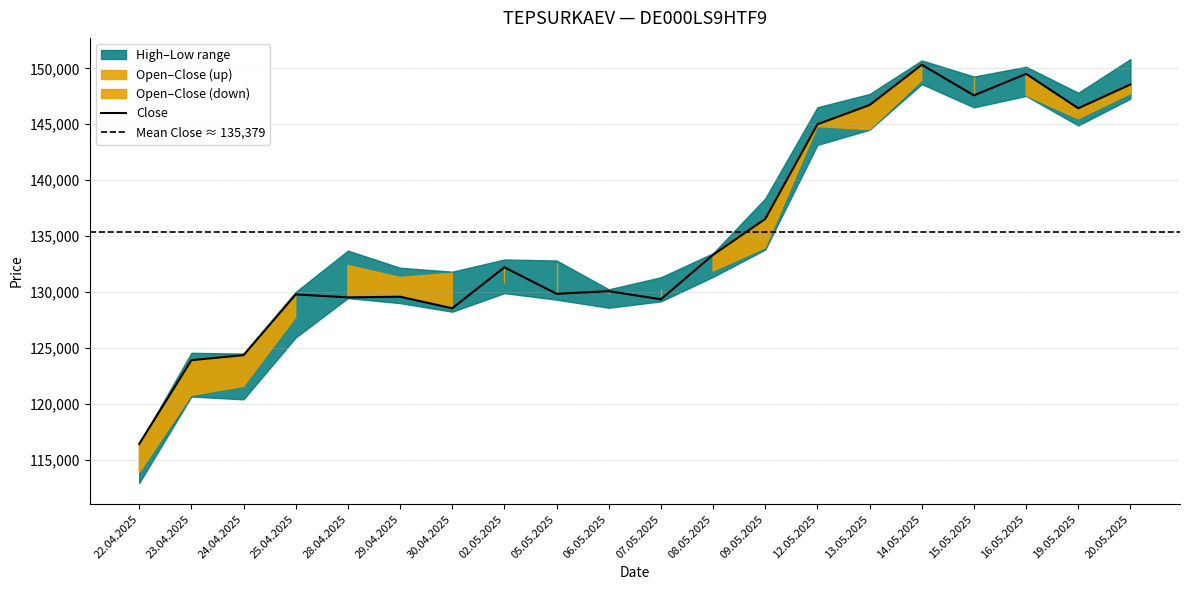

List the series in order of their overall mean, highest first.

High, Close, Open, Low